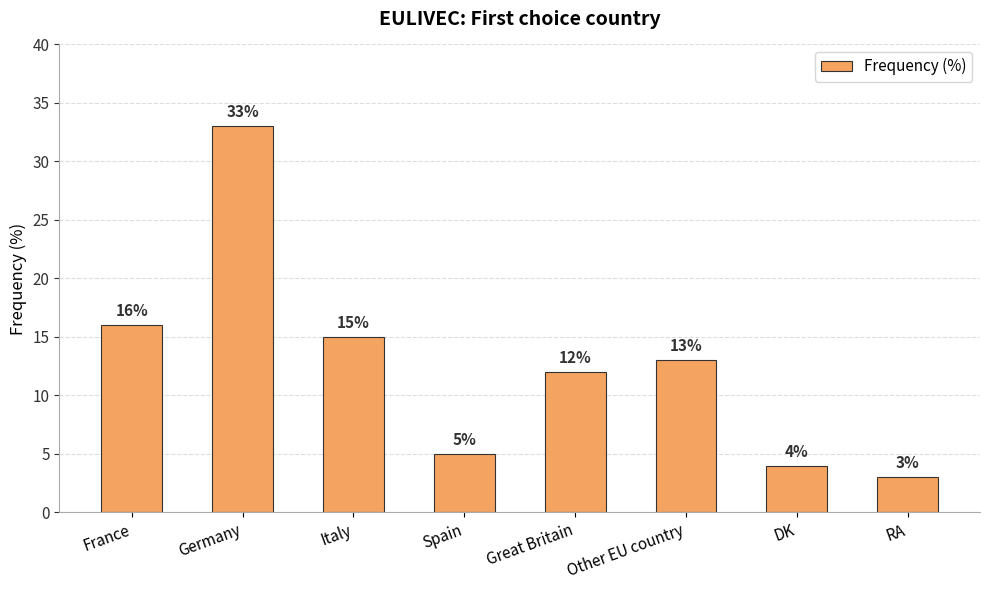

Where is the data nearest to the value 18?

France